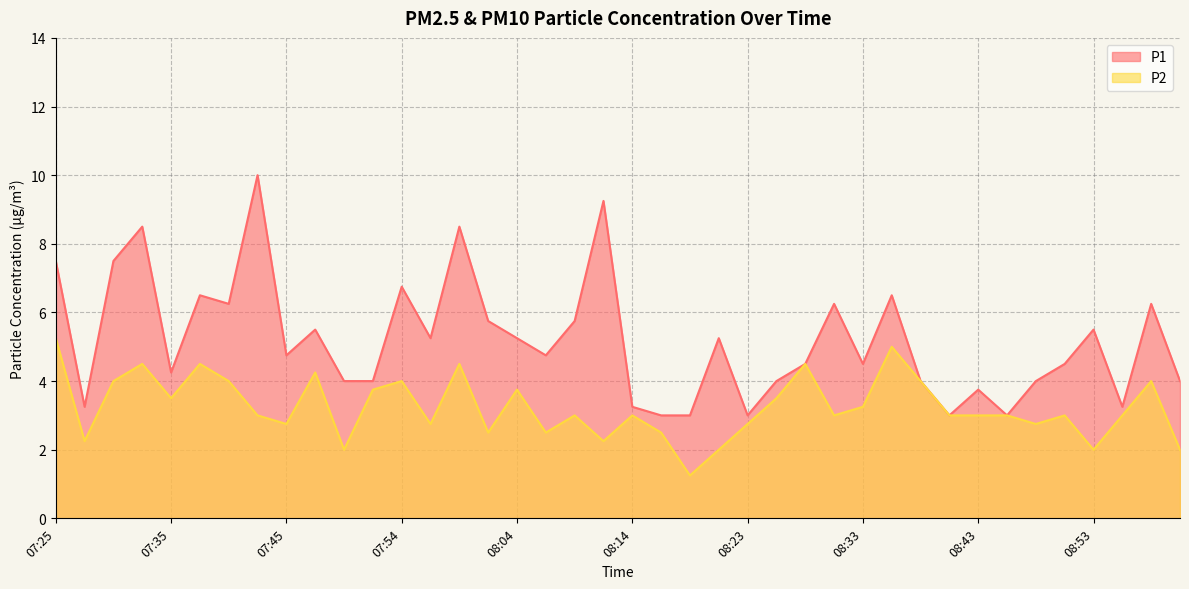

How many interior local peaks does the P1 series have?

13